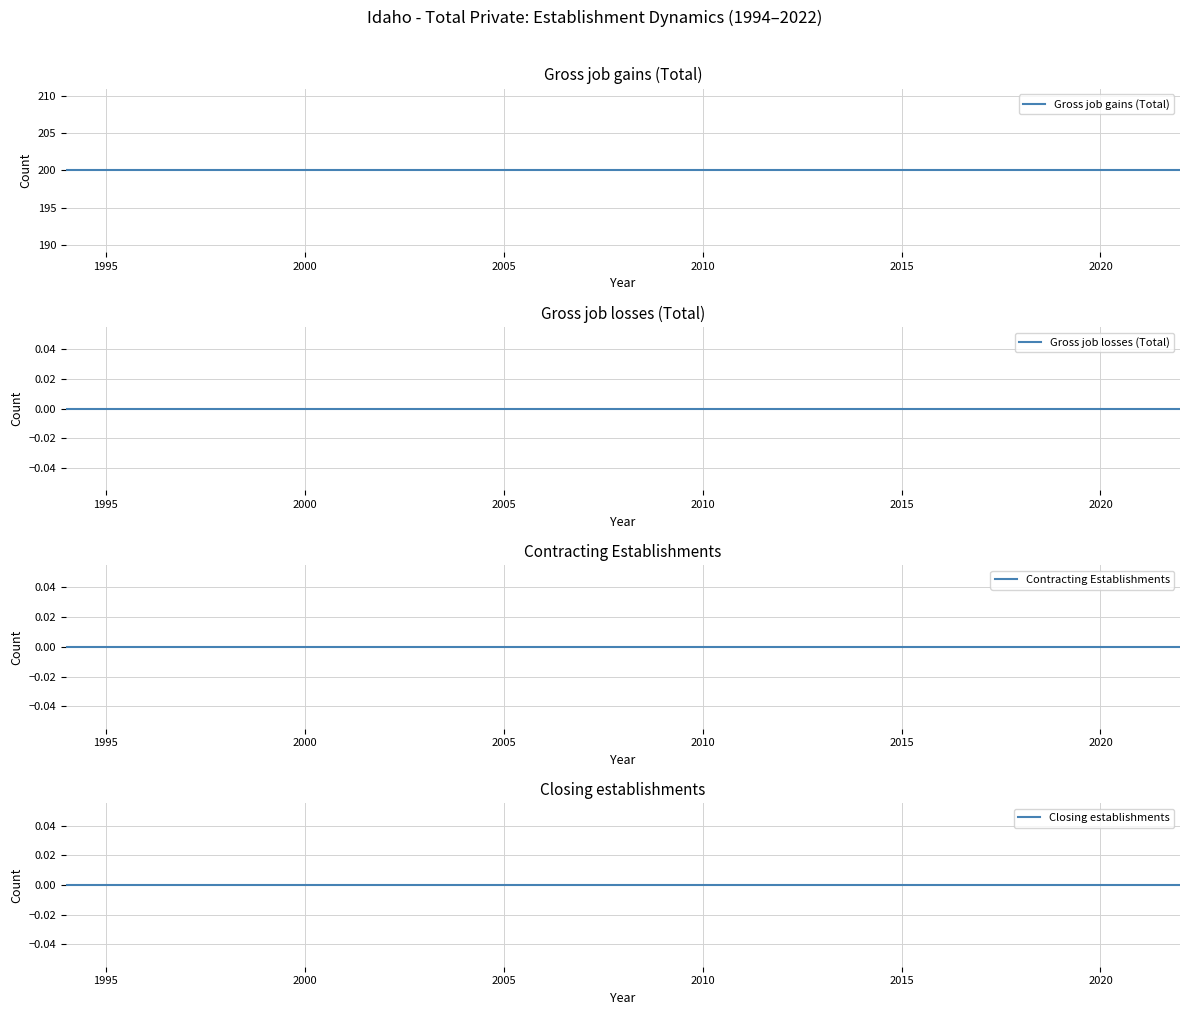

True or false: Gross job gains (Total) and Contracting Establishments intersect in this chart.

False